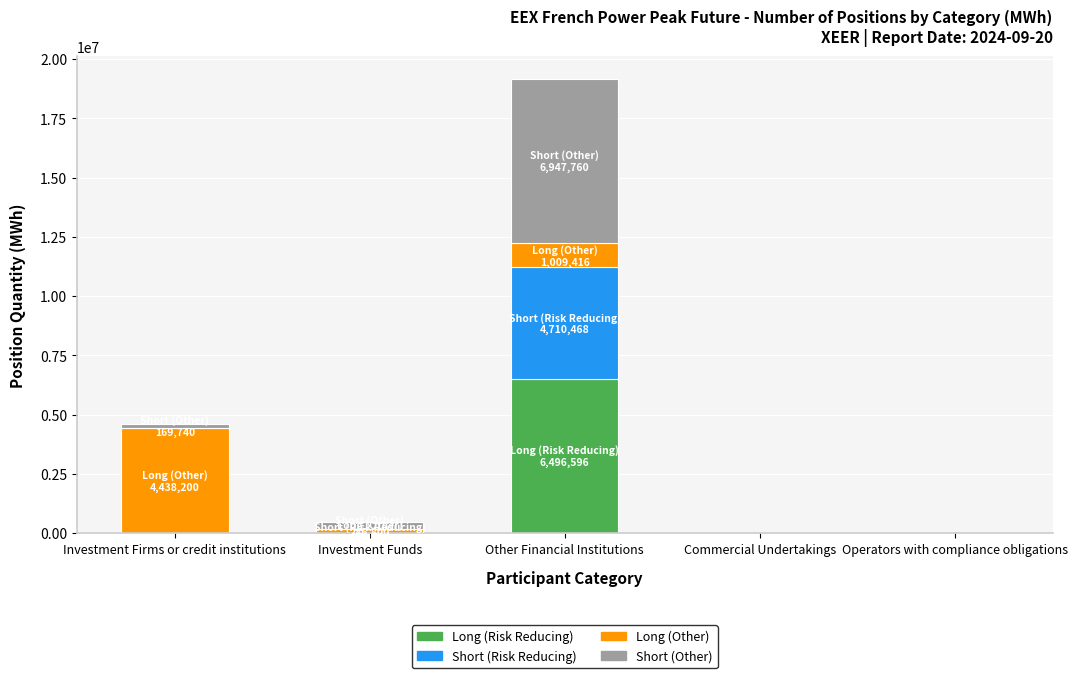

Does the chart contain stacked bars?

Yes